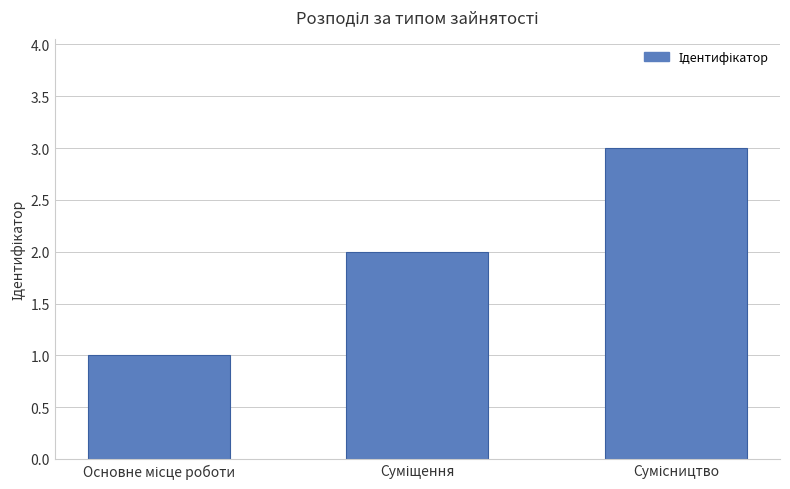

What is the sum of all values?

6